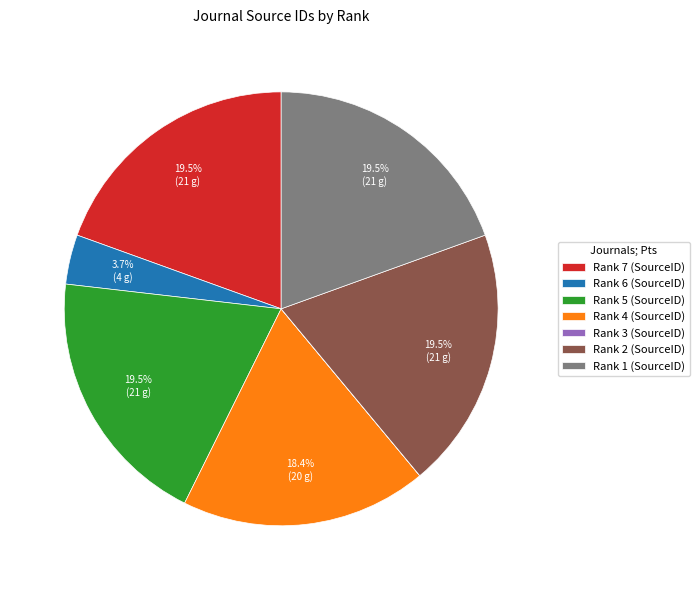

Between Rank 4 (SourceID) and Rank 6 (SourceID), which is larger?

Rank 4 (SourceID)